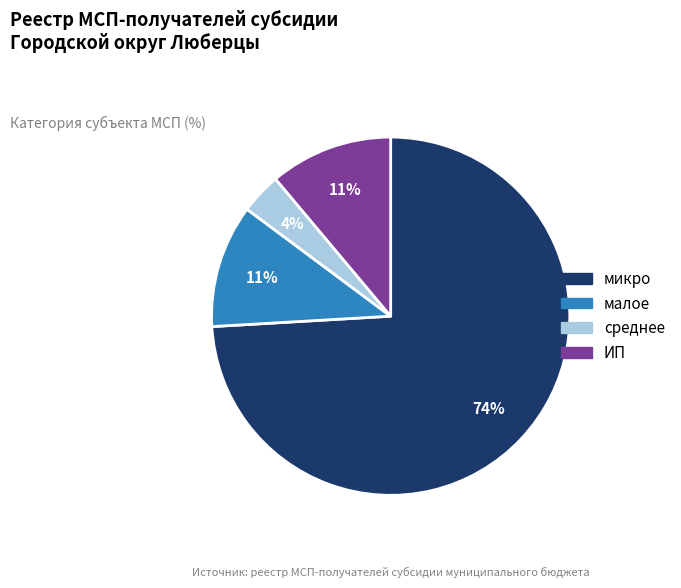

Between ИП and среднее, which is larger?

ИП